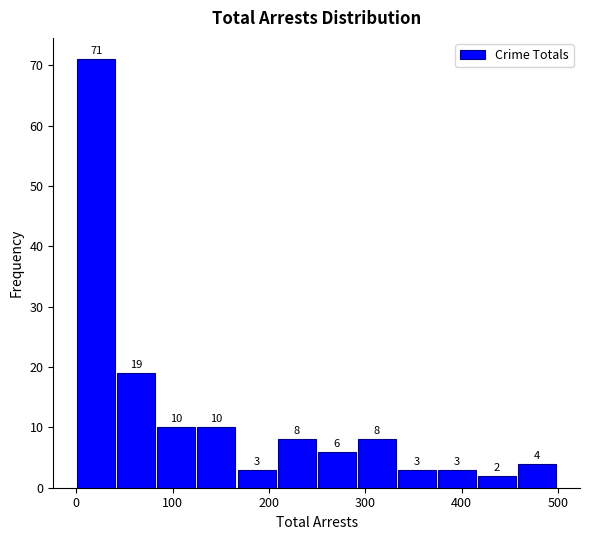

Over which range of the x-axis is the bar tallest?

0 to 40